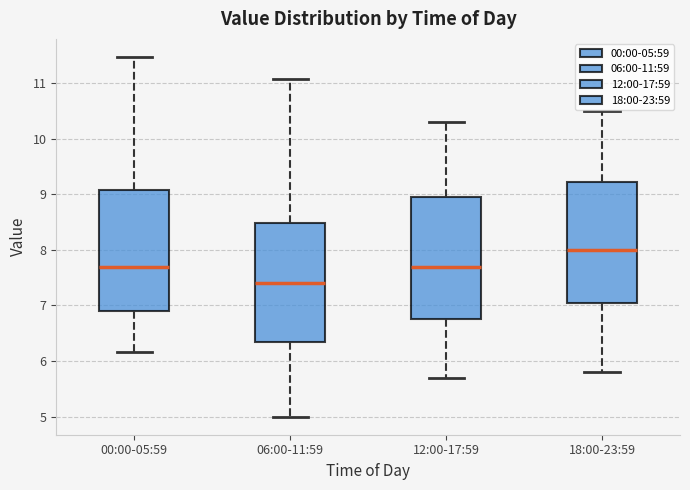

Reading left to right, transcribe this box plot: for each box, give where its median line is, the range the box spans, and where its two whiskers end, as read against the y-axis. The values are not printed on the chart, so give them approximately, as read against the axis.

00:00-05:59: median 7.7, box 6.9 to 9.1, whiskers 6.2 to 11.5
06:00-11:59: median 7.4, box 6.3 to 8.5, whiskers 5.0 to 11.1
12:00-17:59: median 7.7, box 6.8 to 9.0, whiskers 5.7 to 10.3
18:00-23:59: median 8.0, box 7.1 to 9.2, whiskers 5.8 to 10.5